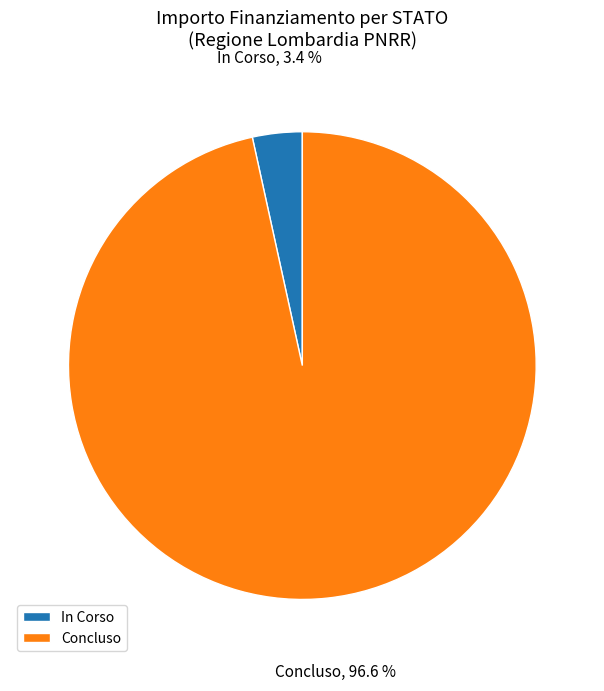

Rank the categories by value from highest to lowest.

Concluso, In Corso